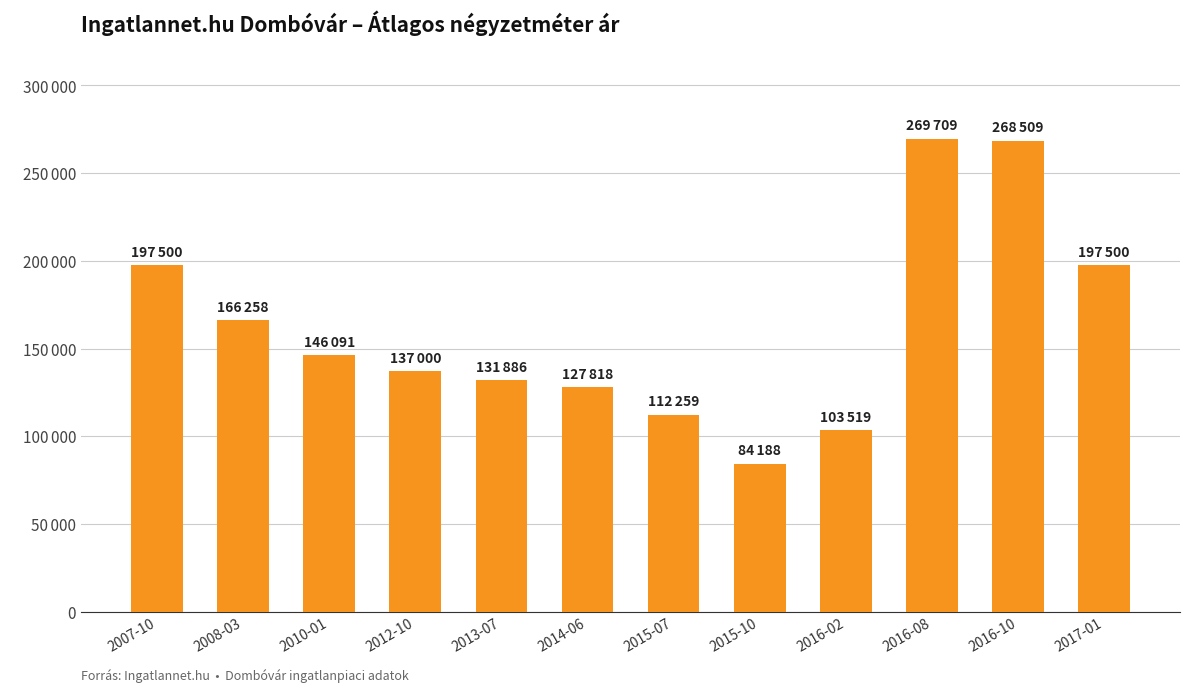

Approximately how many times larger is the value at 2017-01 compared to 2016-02?

1.9